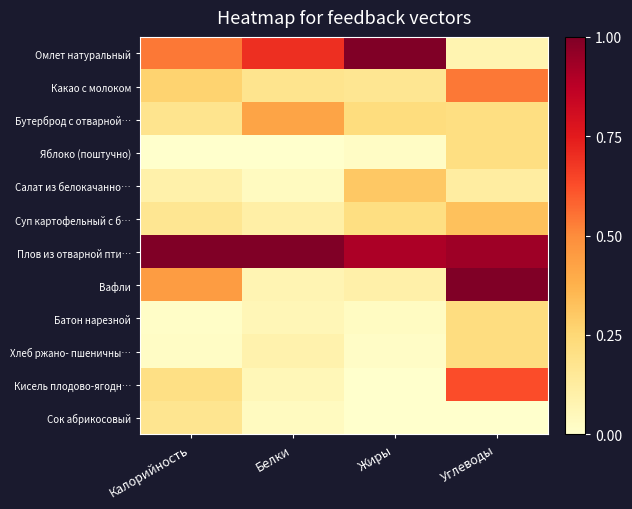

Count the number of categories in the chart.

4